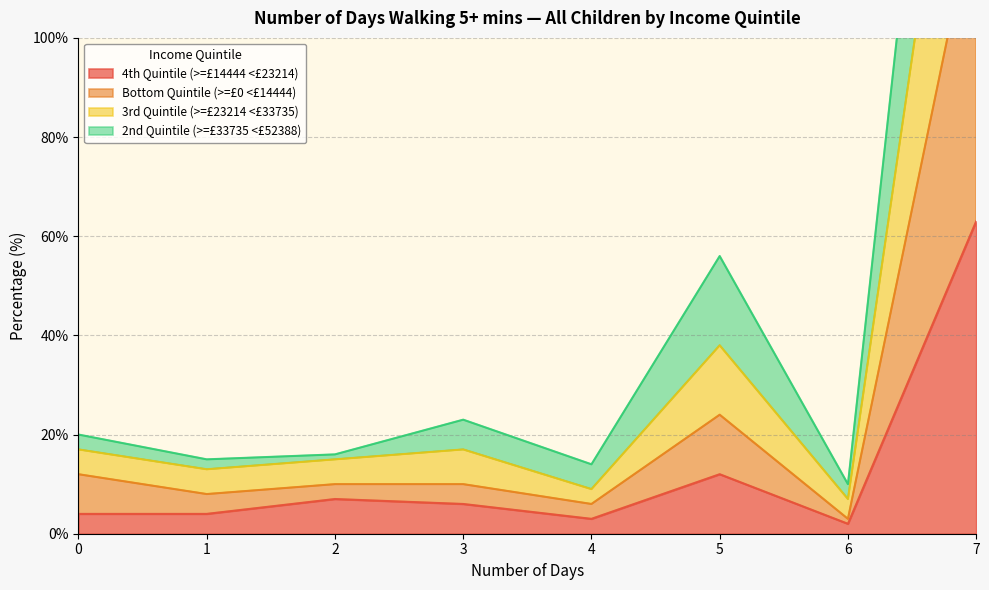

How many data points does each series have?

8